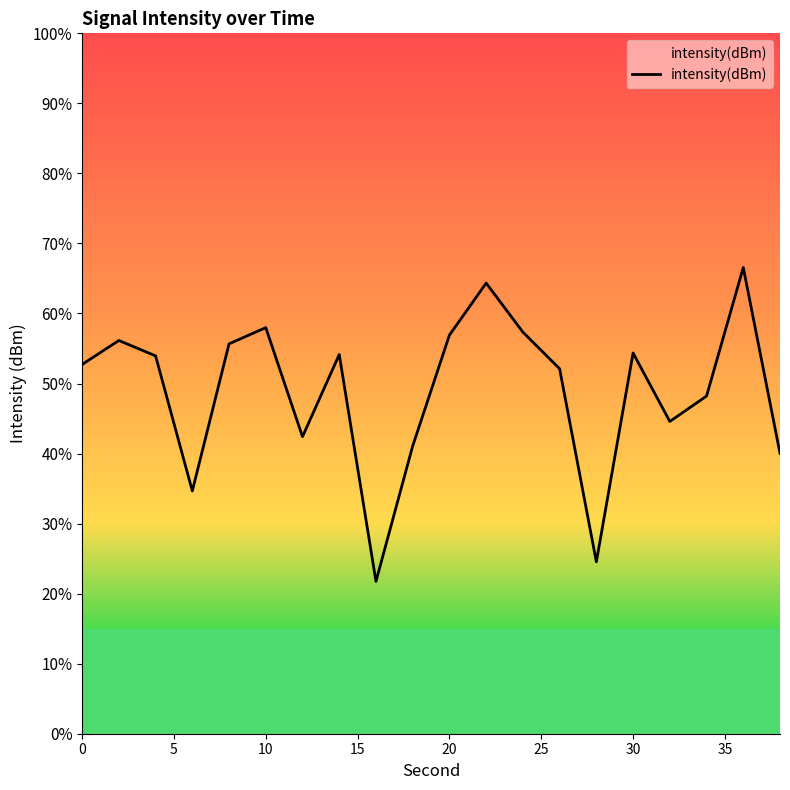

What is the maximum value shown in the chart?

66.6